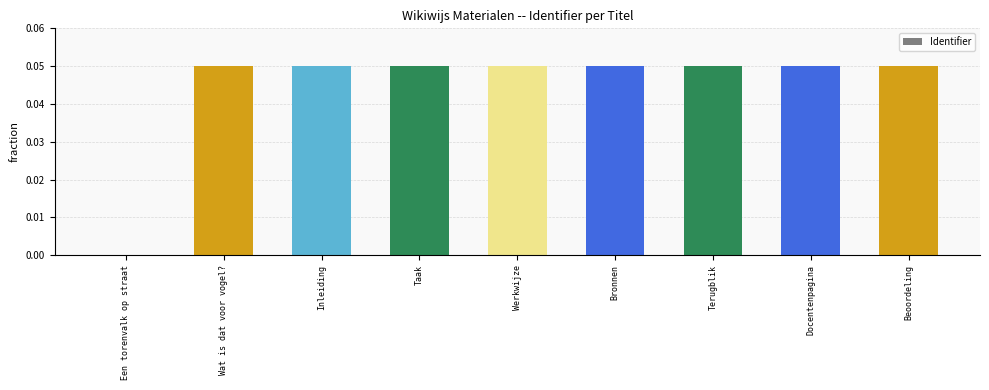

What is the sum of all values?

0.4